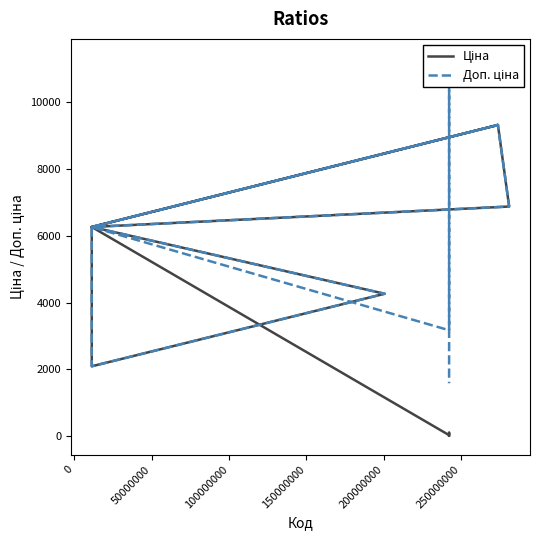

How many times do Ціна and Доп. ціна cross each other?

1